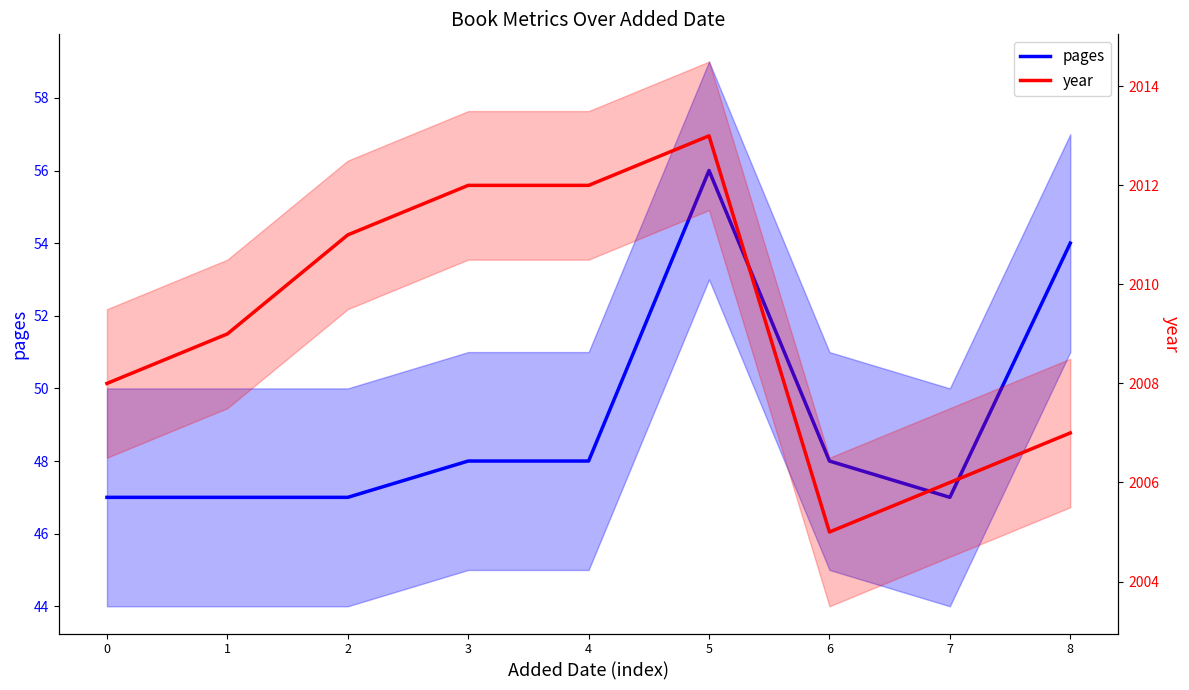

Is it true that pages equals 71 at 2?

False